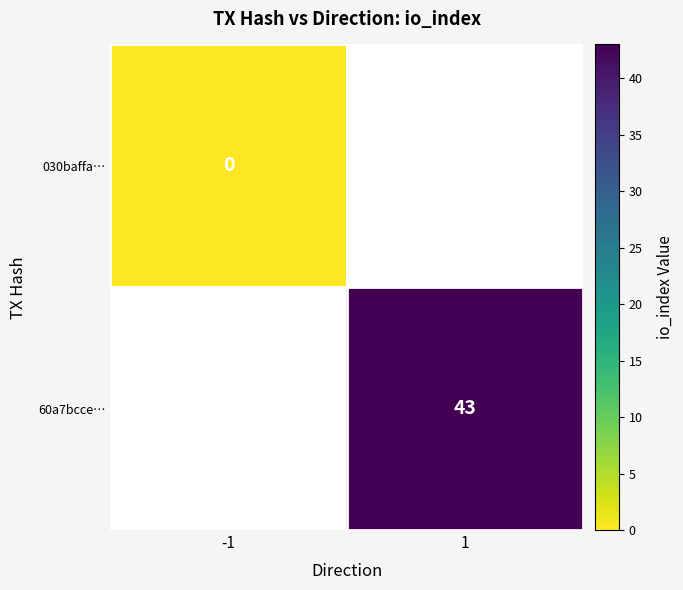

How many data points does each series have?

2